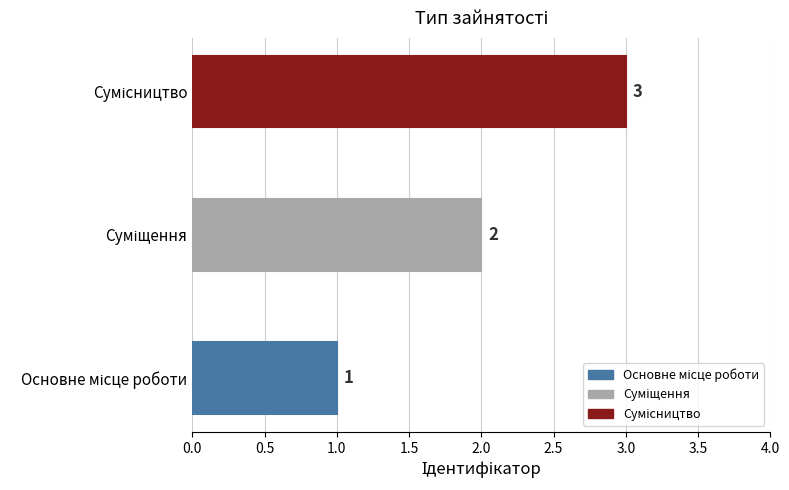

How many series are shown in this chart?

1